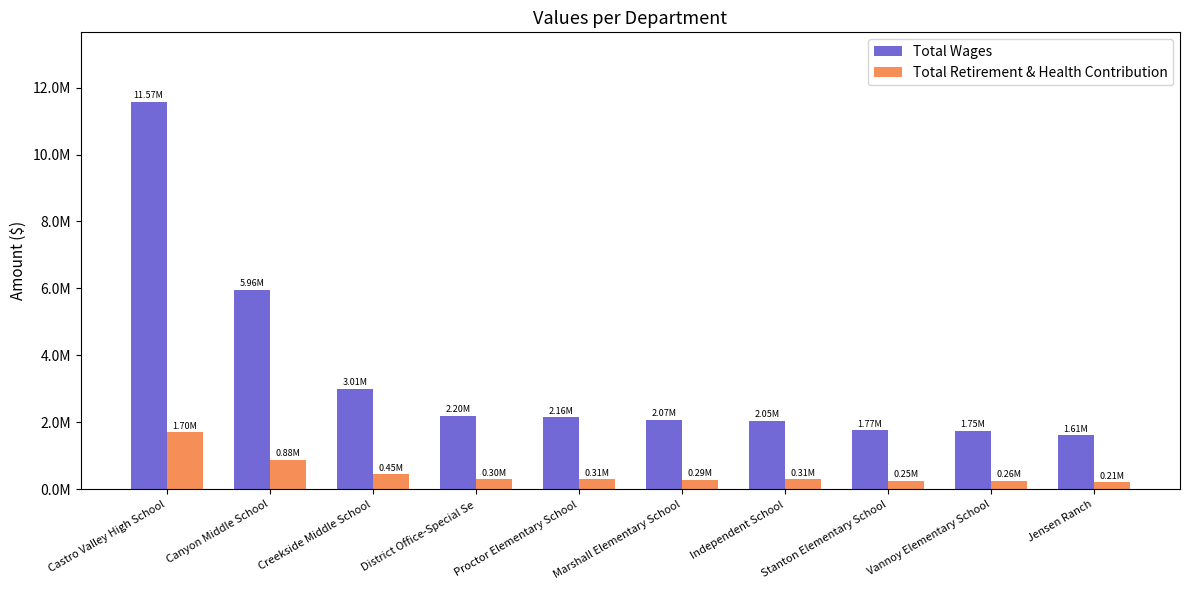

What is the label of the 4th bar from the left?

District Office-Special Se